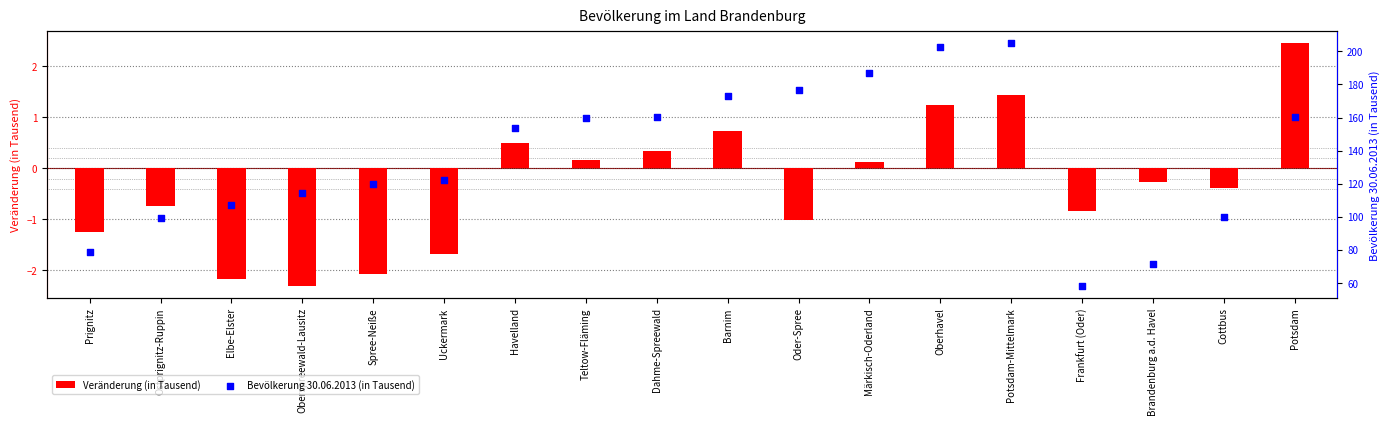

Is the value of Veränderung (in Tausend) at Märkisch-Oderland greater than the value of Bevölkerung 30.06.2013 (in Tausend) at Teltow-Fläming?

No